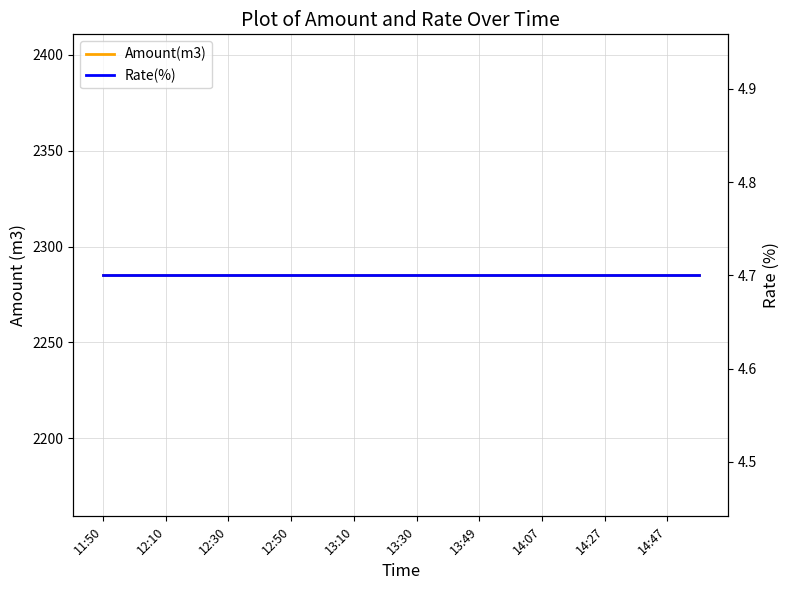

Reading left to right, transcribe all the data shown in this chart.

Amount(m3): 2285.0	2285.0	2285.0	2285.0	2285.0	2285.0	2285.0	2285.0	2285.0	2285.0	2285.0	2285.0	2285.0	2285.0	2285.0	2285.0	2285.0	2285.0	2285.0	2285.0
Rate(%): 4.7	4.7	4.7	4.7	4.7	4.7	4.7	4.7	4.7	4.7	4.7	4.7	4.7	4.7	4.7	4.7	4.7	4.7	4.7	4.7